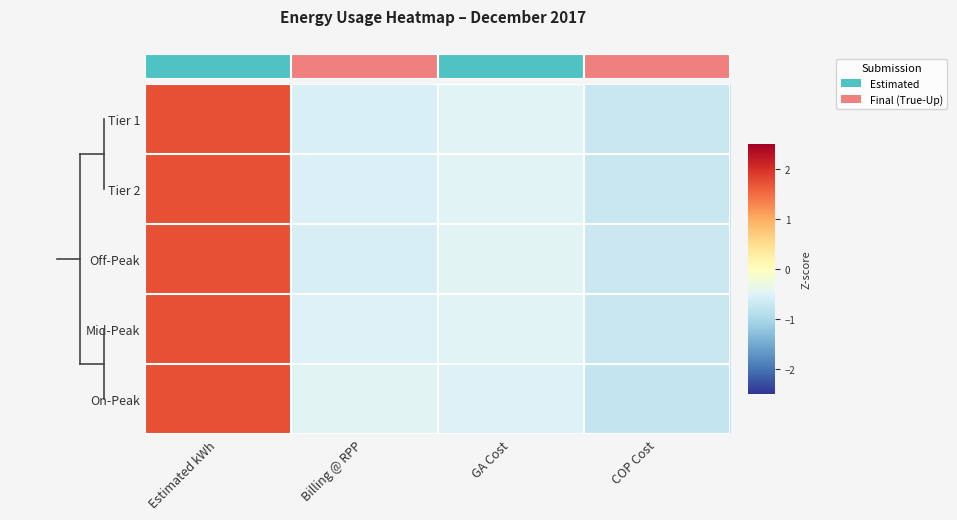

How many distinct data groups are displayed?

5